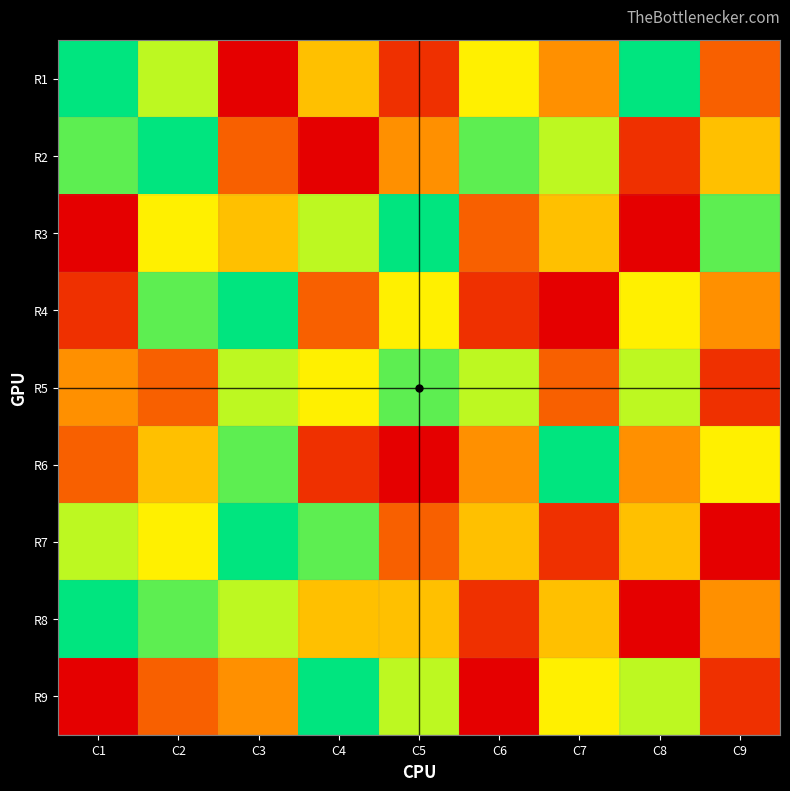

Count the number of data series in this chart.

9